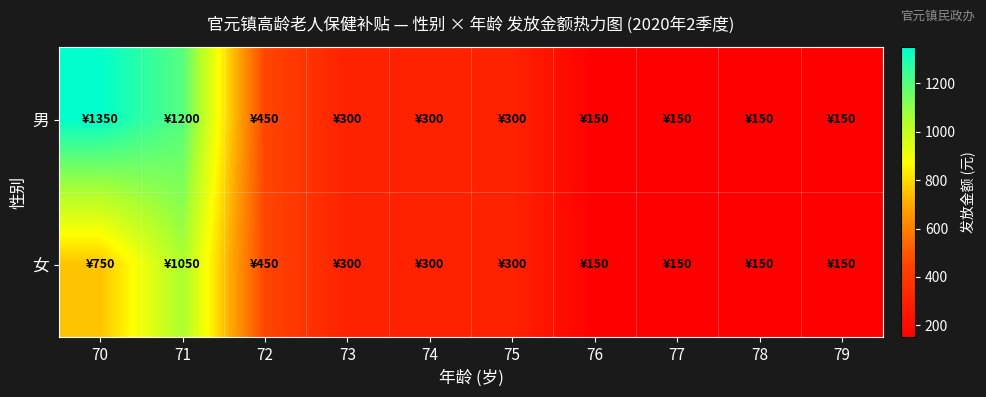

What is the total value across all series at 79?

300